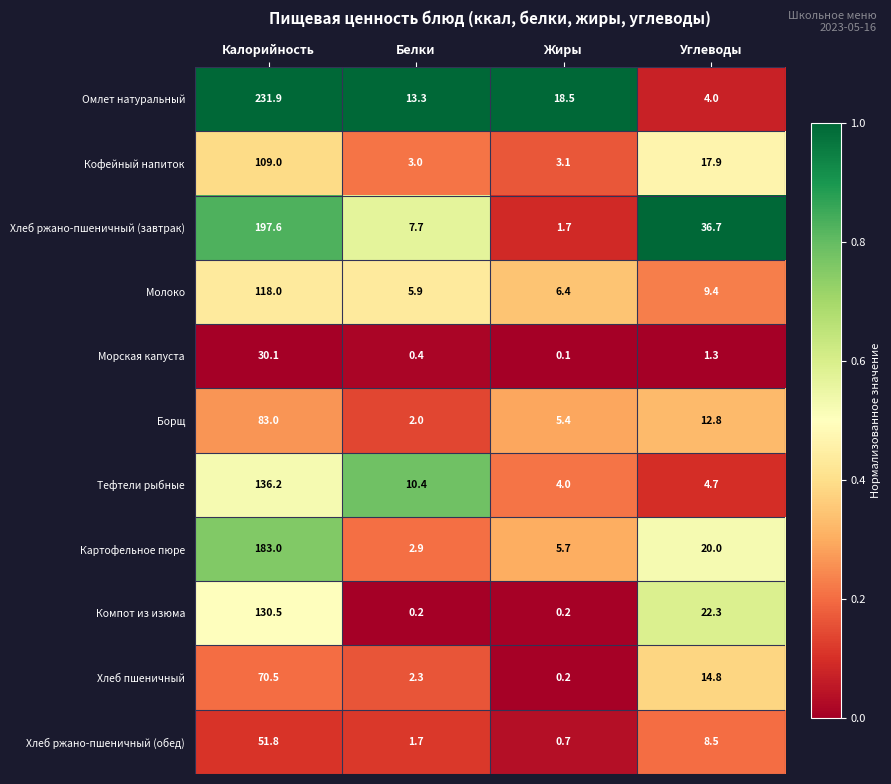

Which category has the lowest value across all series?

Жиры